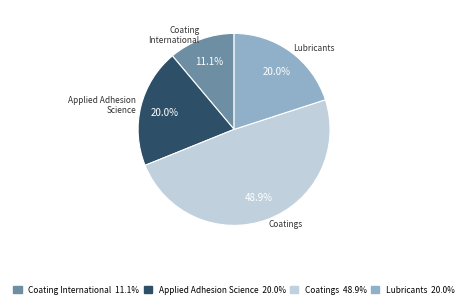

Between Coatings and Coating International, which is larger?

Coatings